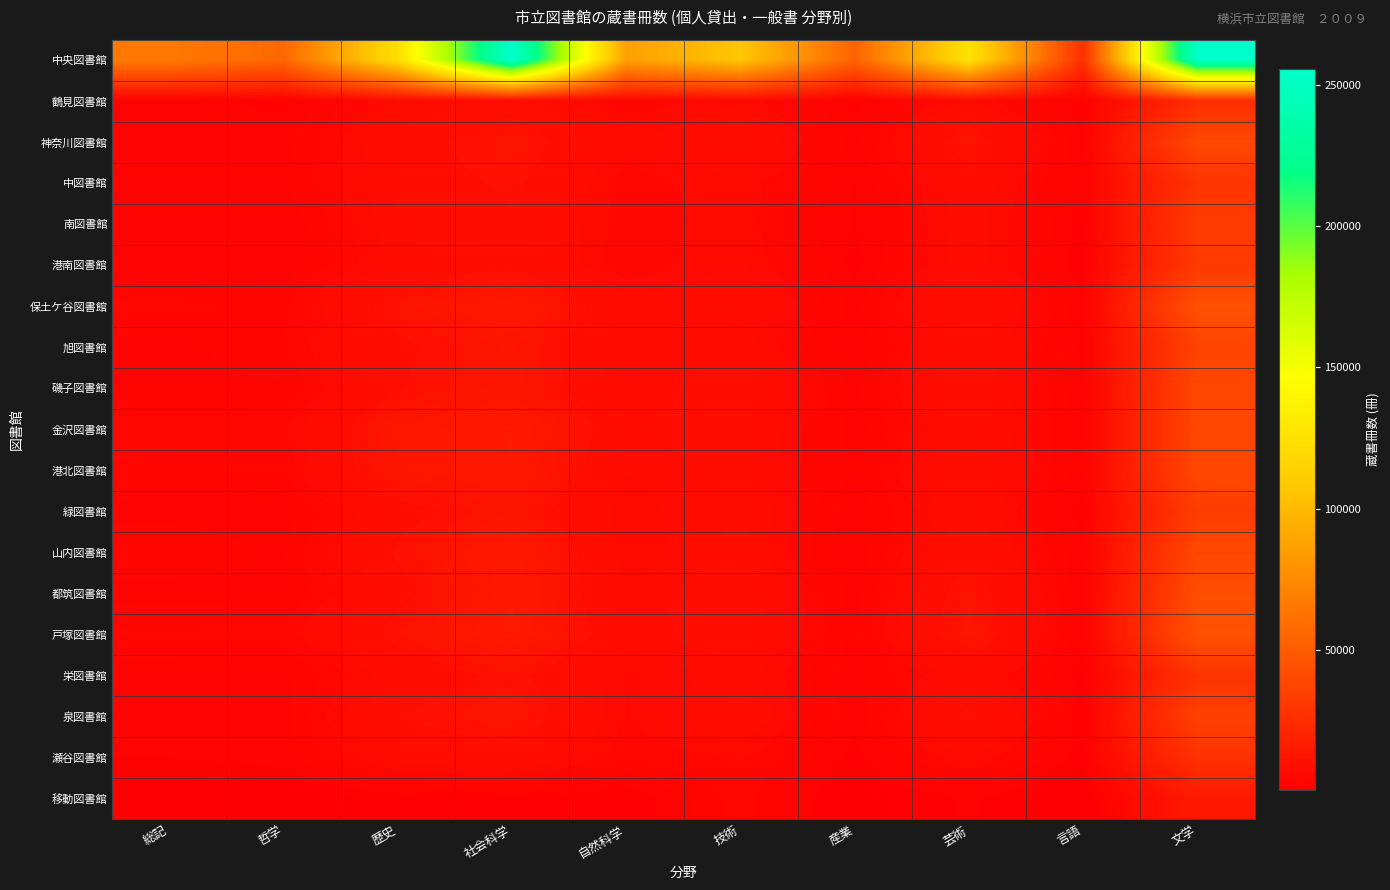

At which category is the sum across all series the highest?

文学